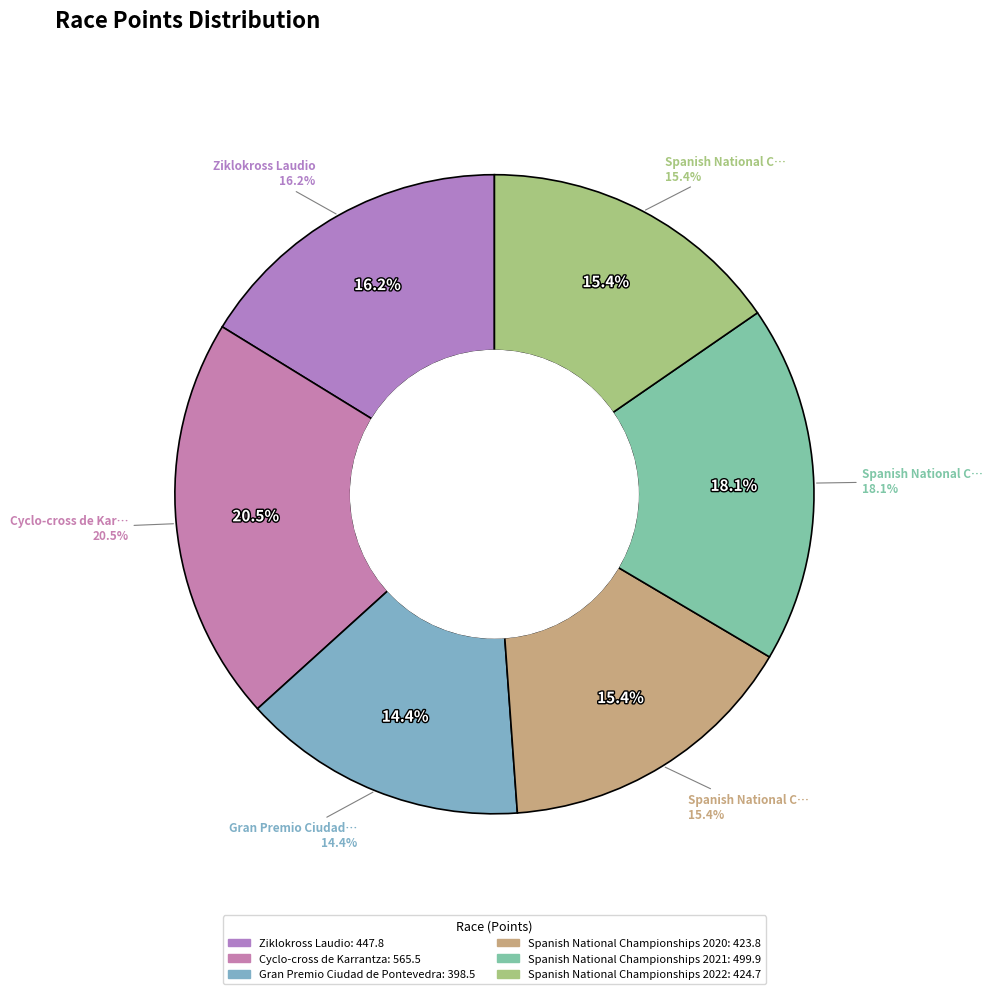

What percentage is the Spanish National Championships 2020 slice, to the nearest percent?

15%